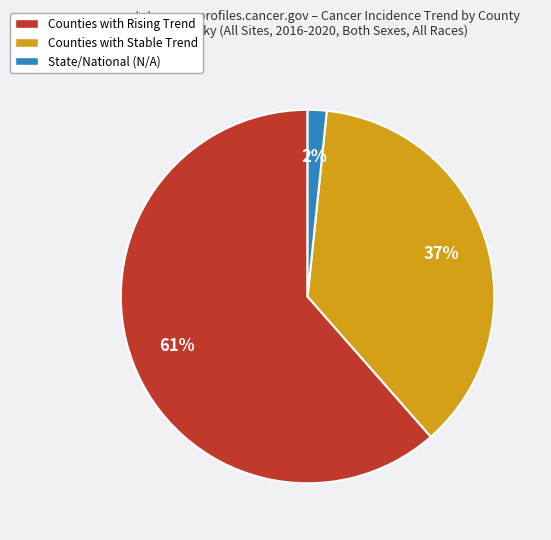

To the nearest percent, what is the average slice percentage?

33%